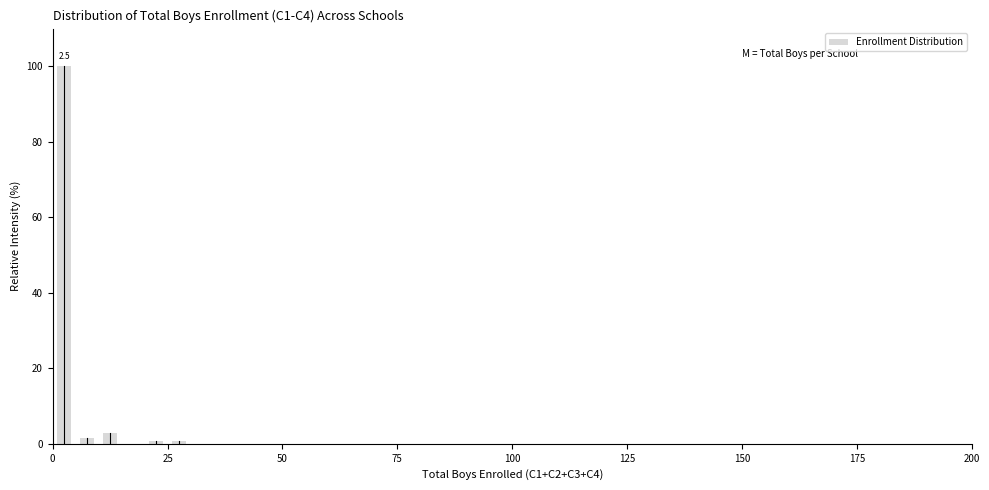

Around what value on the x-axis is the tallest bar? Give the approximate position of its centre, as read against the axis.

5